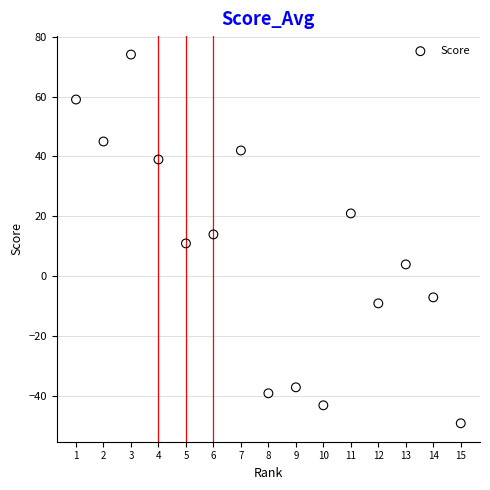

What is the range of X values (max minus min)?

14